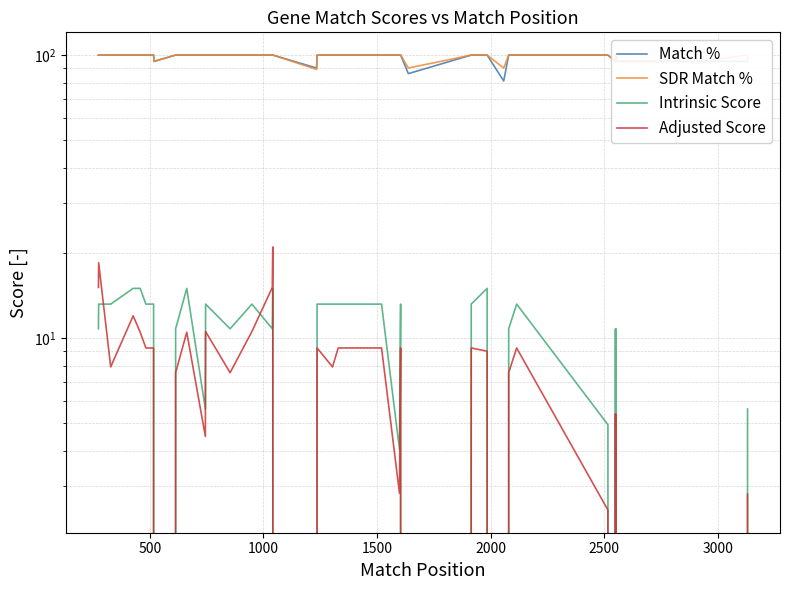

What are all the series names shown in the legend?

Match %, SDR Match %, Intrinsic Score, Adjusted Score